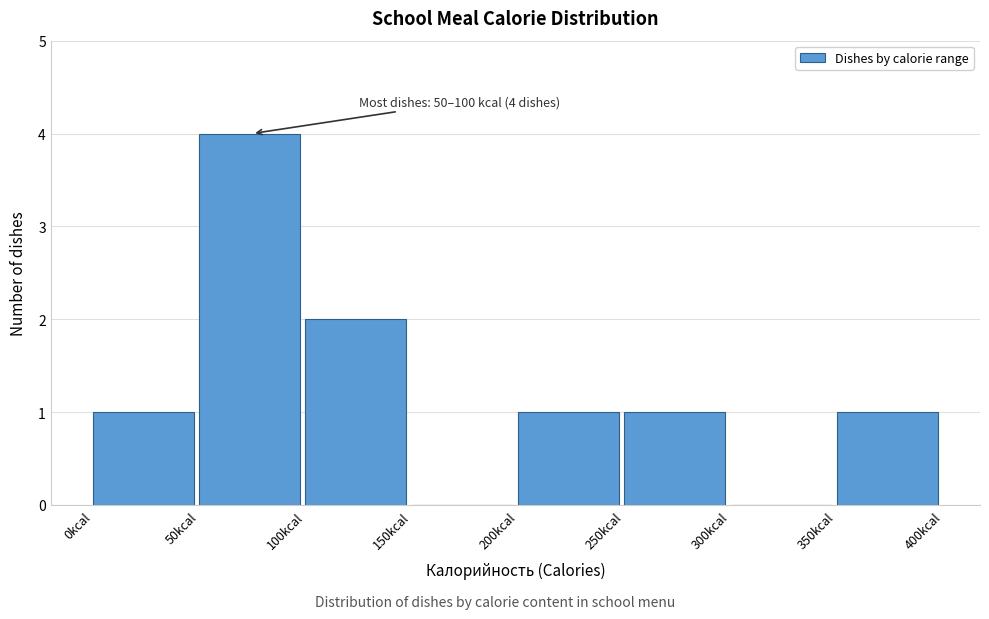

Which range on the x-axis has the tallest bar?

50 to 100